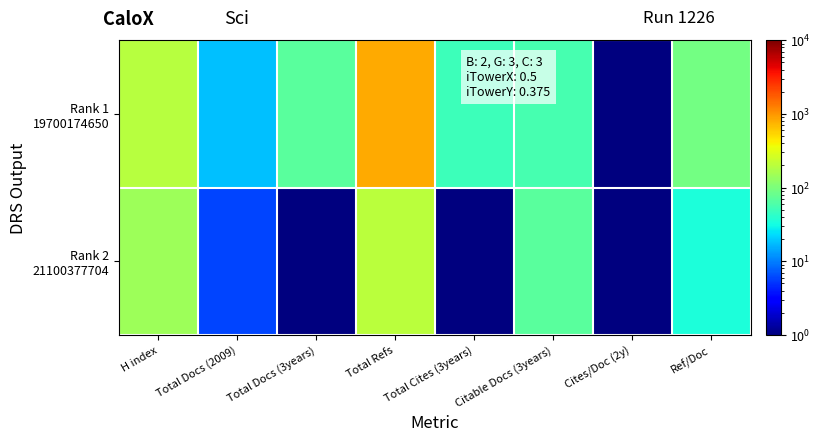

Which series has the largest range (max minus min)?

Rank 1 19700174650